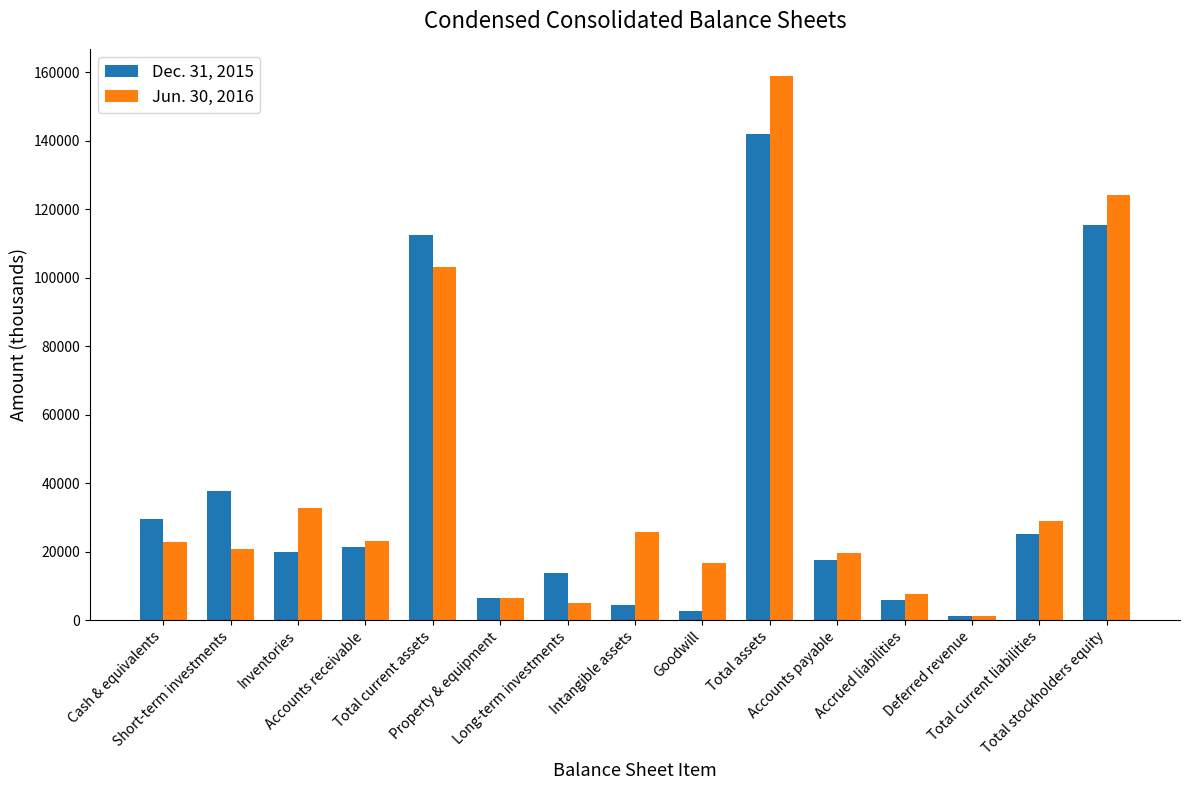

Which series has the widest spread of values?

Jun. 30, 2016